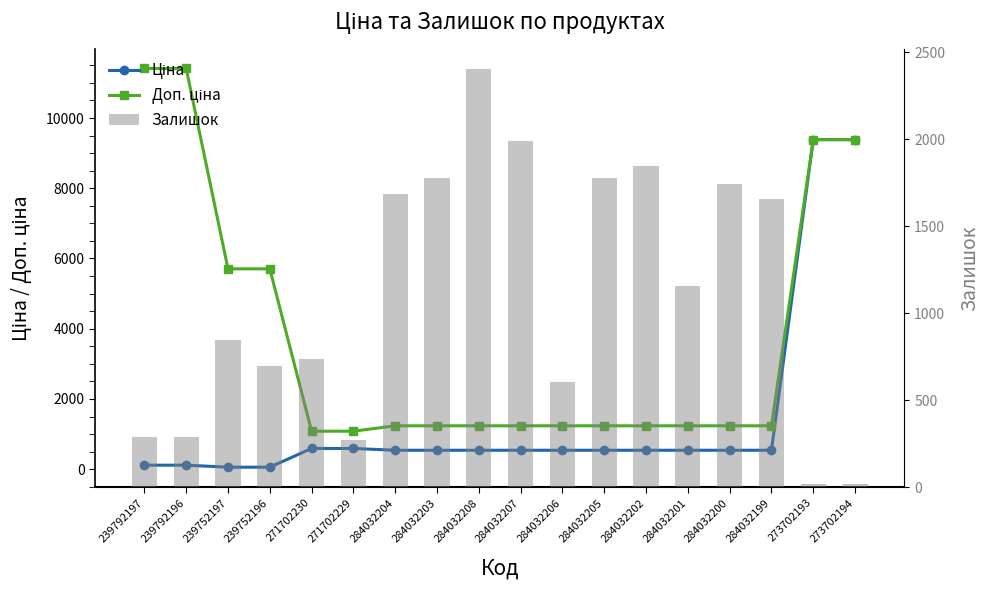

How many values in the Залишок series exceed 1153?

8